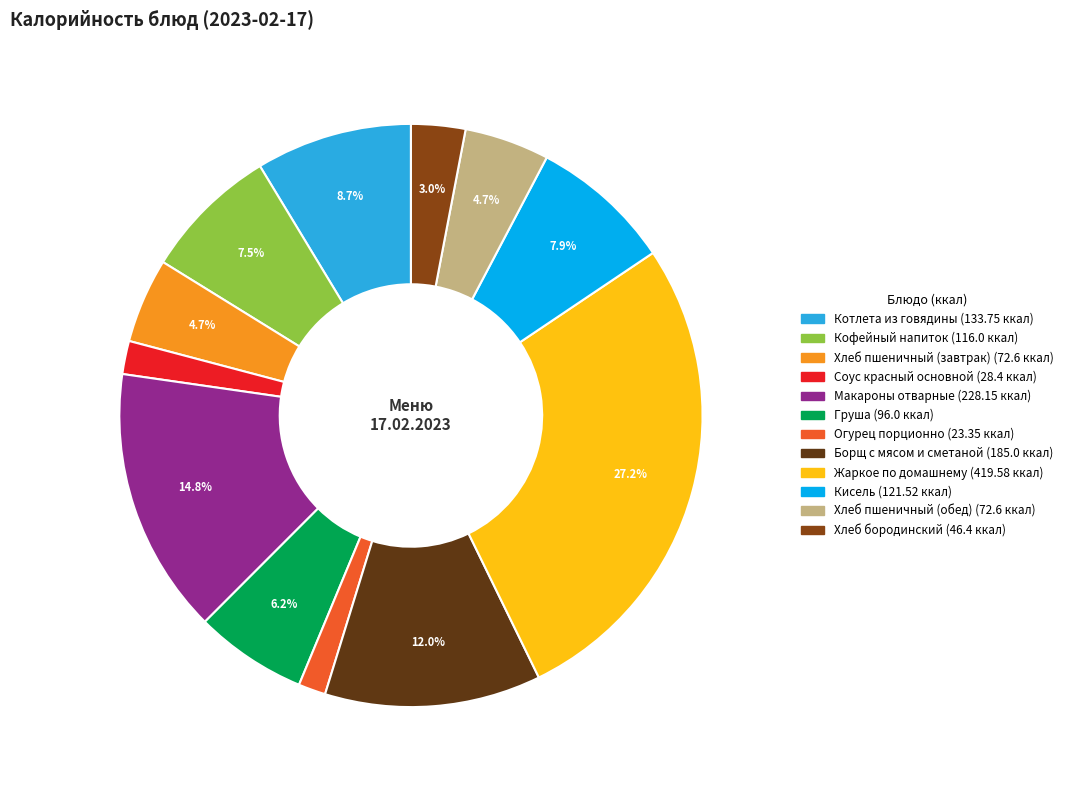

Is there a majority slice in this chart?

No